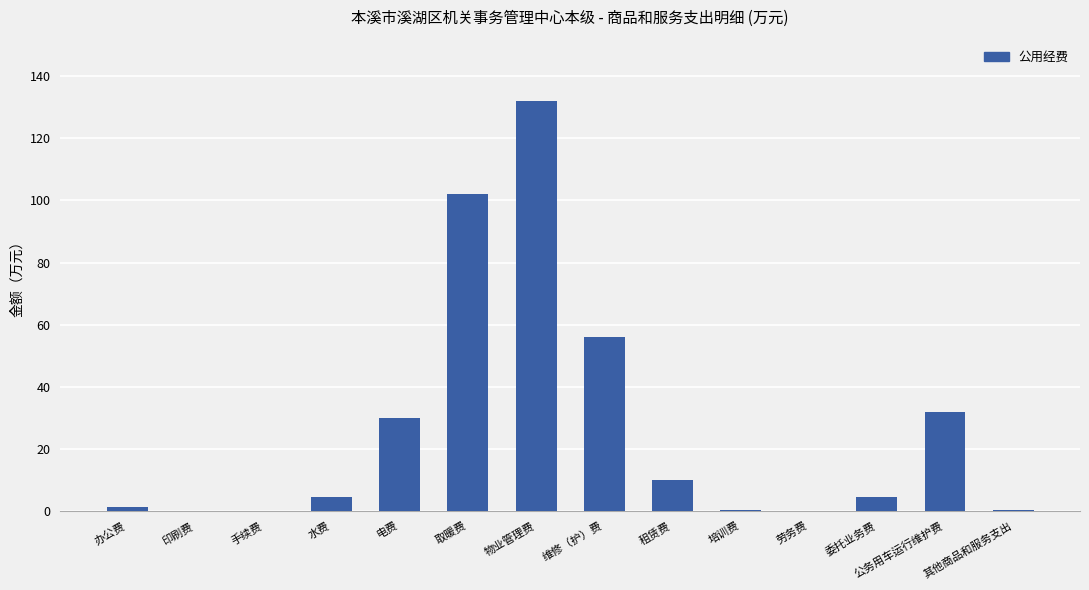

What is the maximum value shown in the chart?

132.0